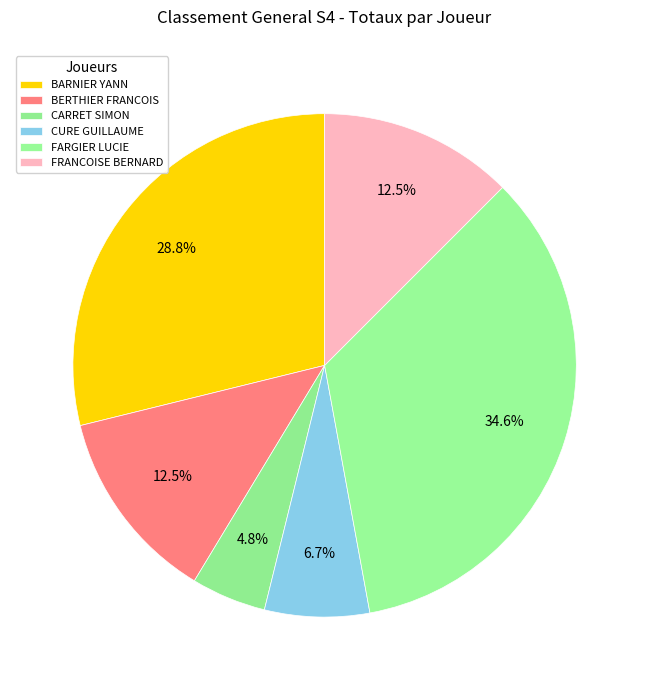

Count the number of slices in the pie.

6